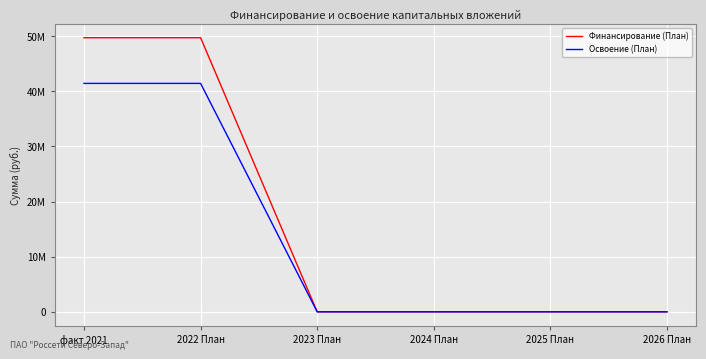

What are all the series names shown in the legend?

Финансирование (План), Освоение (План)